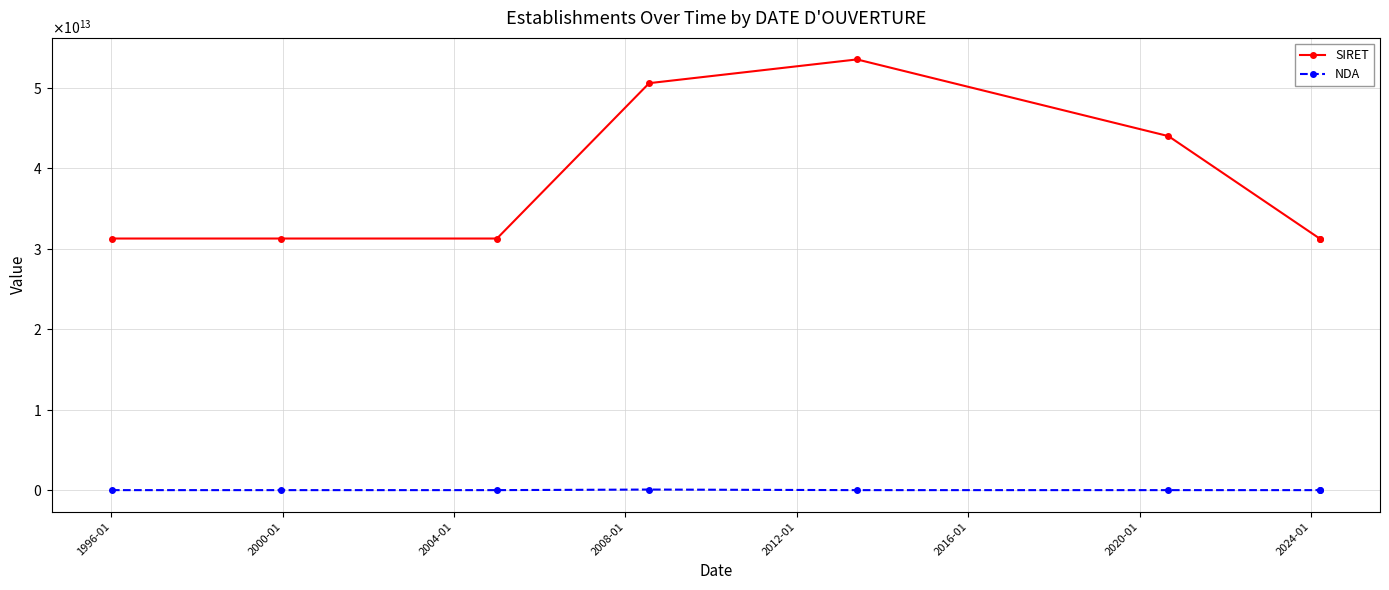

Does the chart have visible grid lines?

Yes